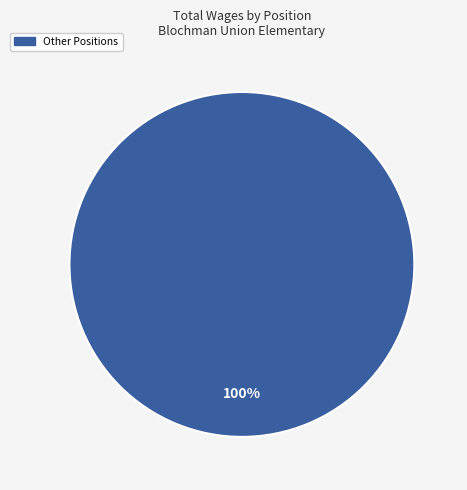

Is there any slice that represents more than half of the pie?

Yes